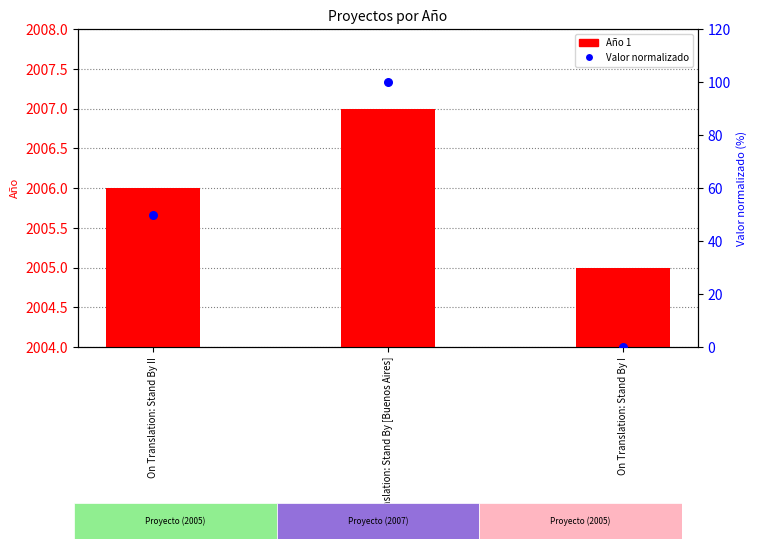

Which series reaches the maximum Y coordinate?

Año 1